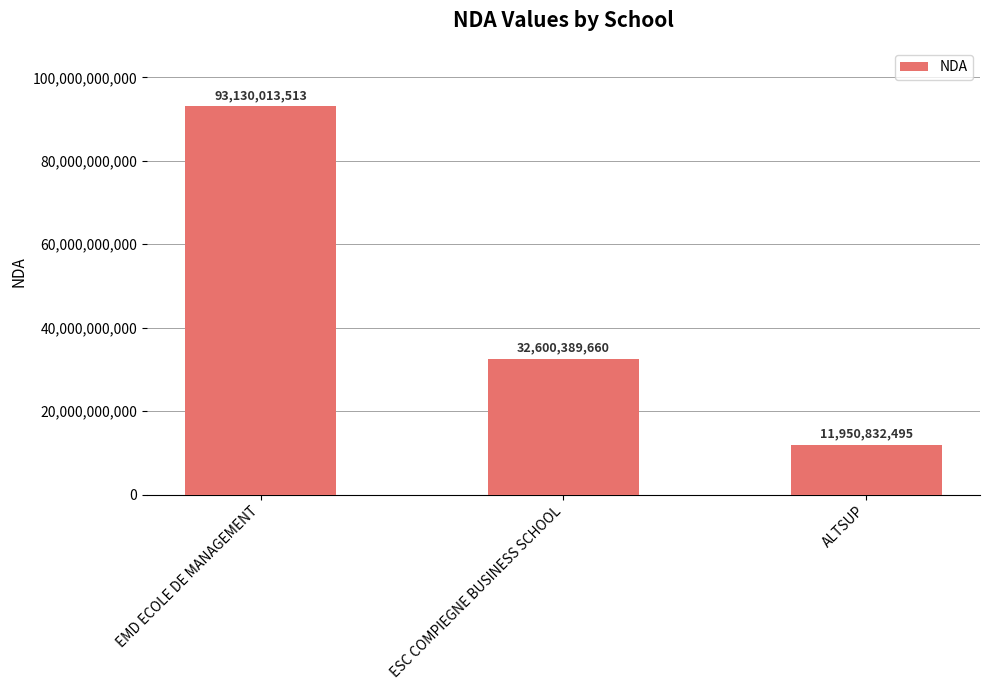

Rank the categories by value from highest to lowest.

EMD ECOLE DE MANAGEMENT, ESC COMPIEGNE BUSINESS SCHOOL, ALTSUP